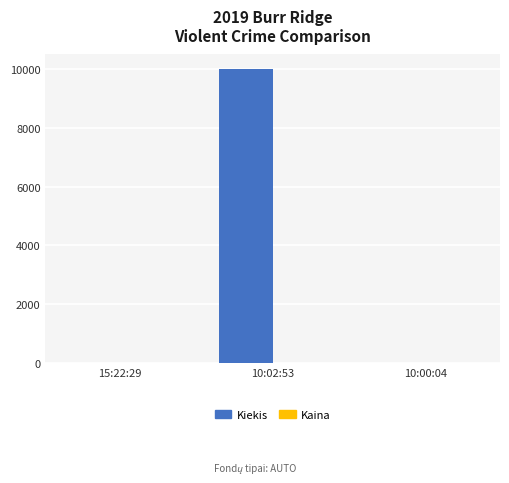

How many data points does each series have?

3